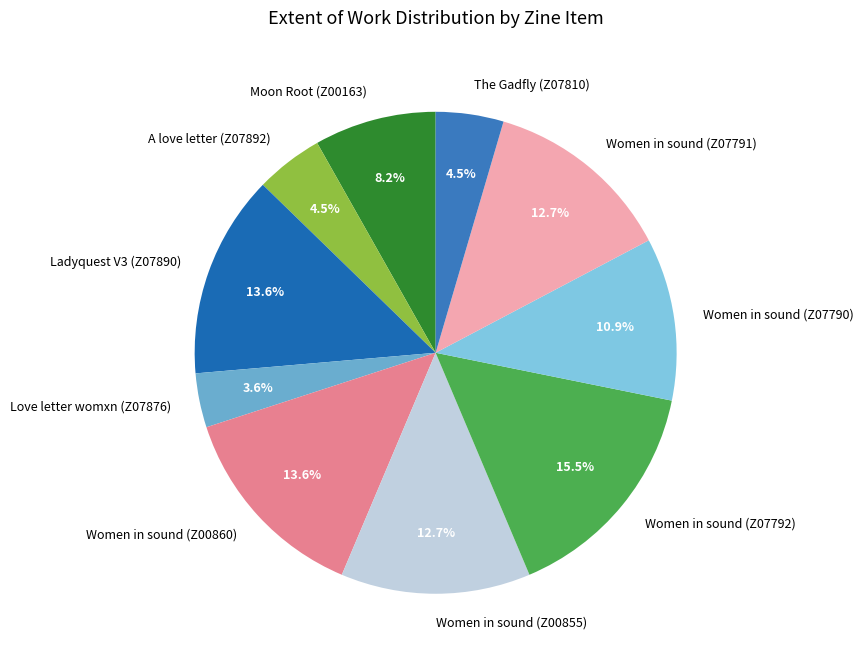

Which category has the smallest portion of the pie?

Love letter womxn (Z07876)